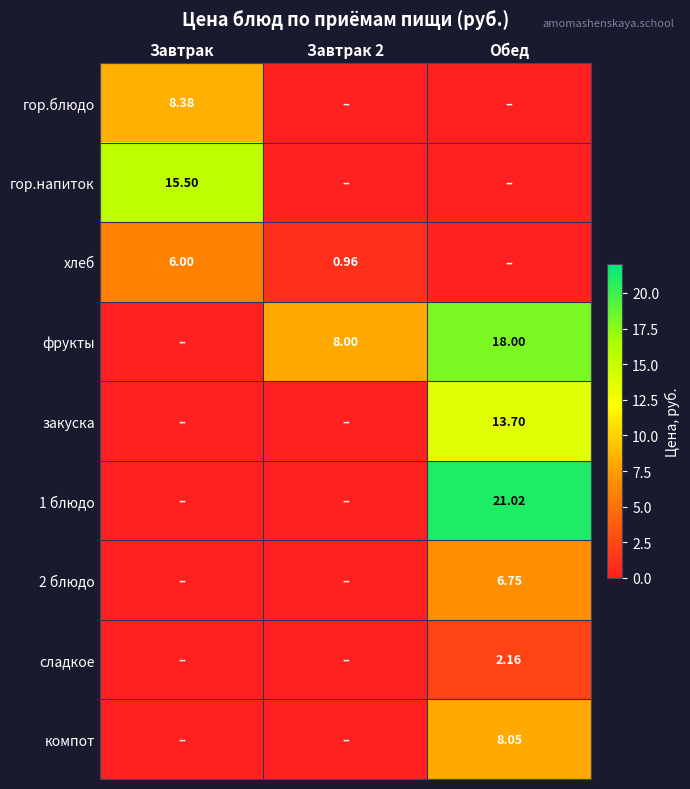

What is the sum of the 2 блюдо values at Завтрак 2 and Обед?

6.8